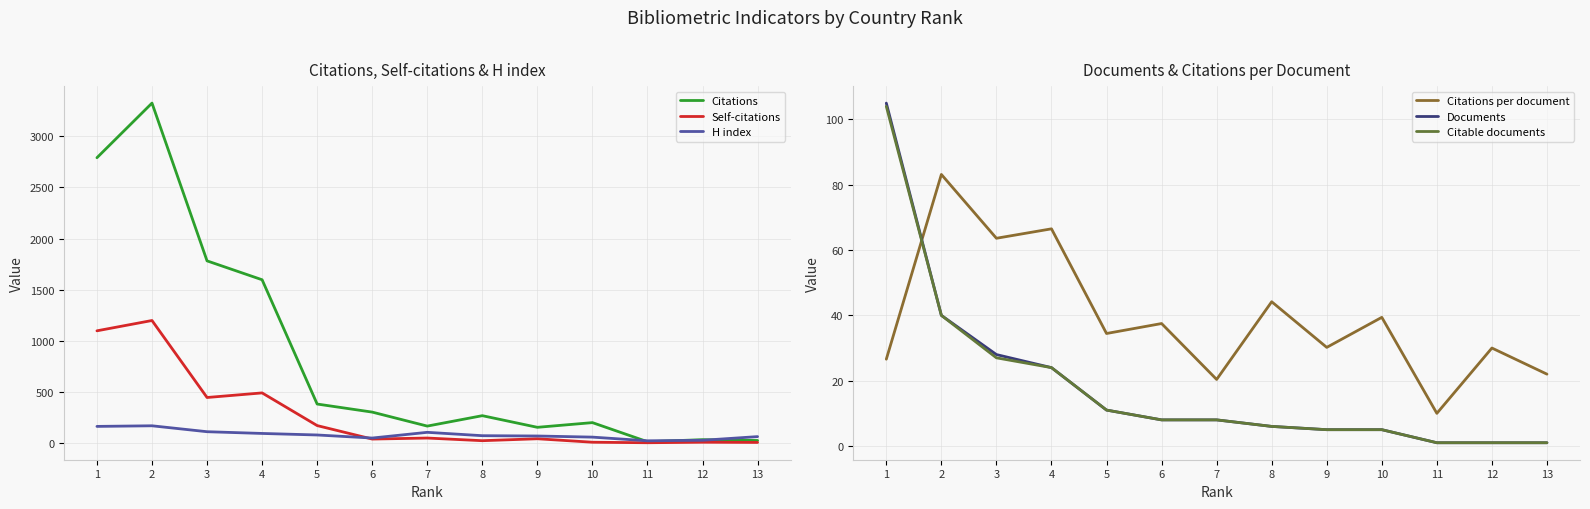

What is the sum of all Documents values?

243.0